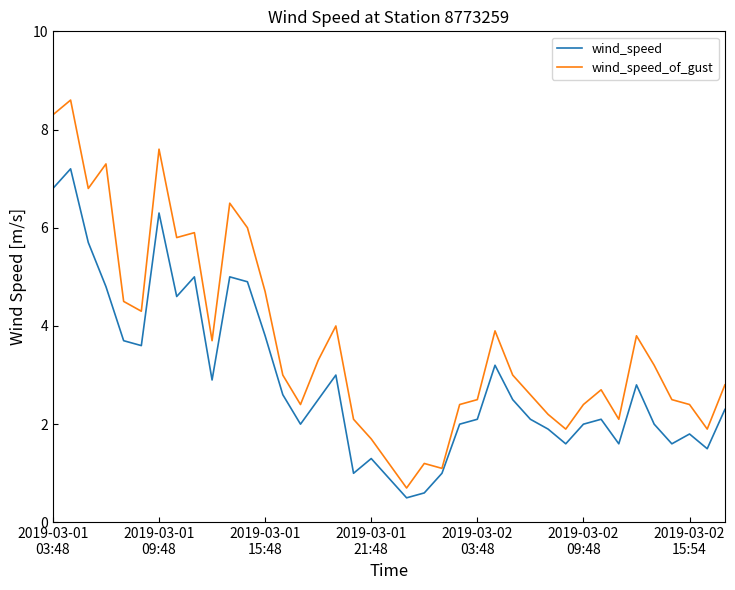

What is the maximum value for wind_speed_of_gust?

8.6